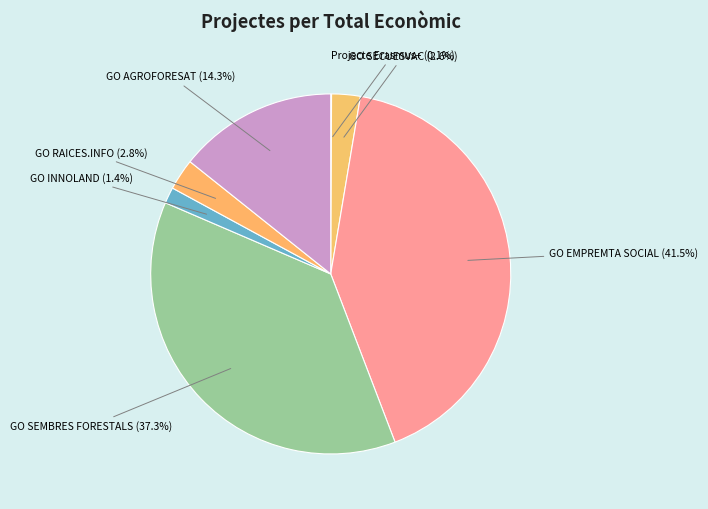

How much of the chart is everything except GO INNOLAND?

98.6%